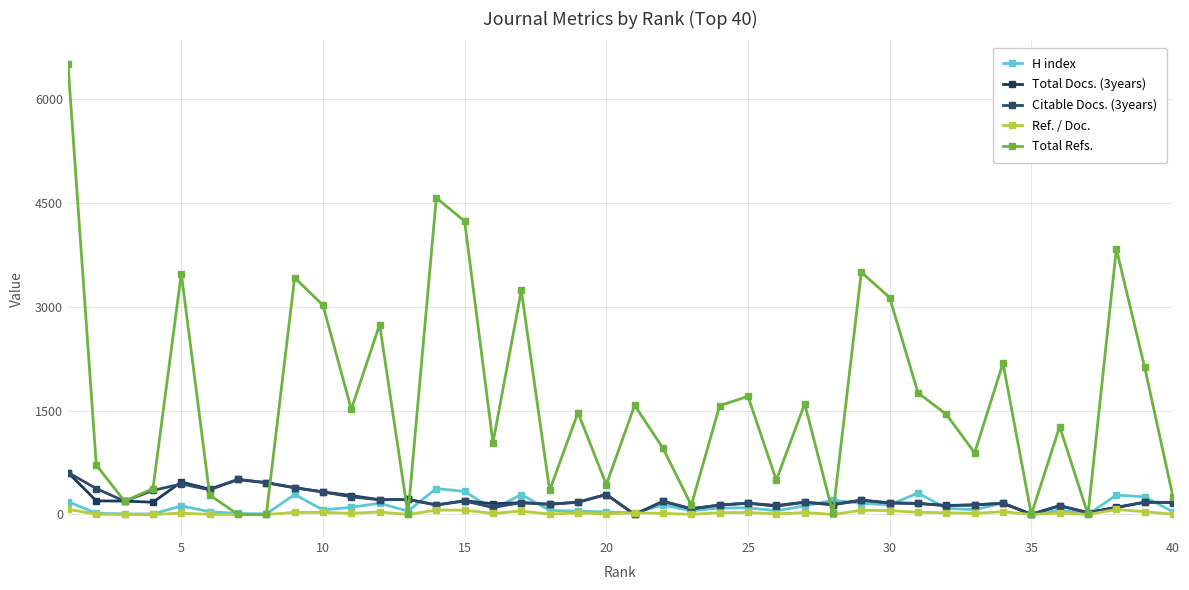

How many values in the H index series are below 88?

20